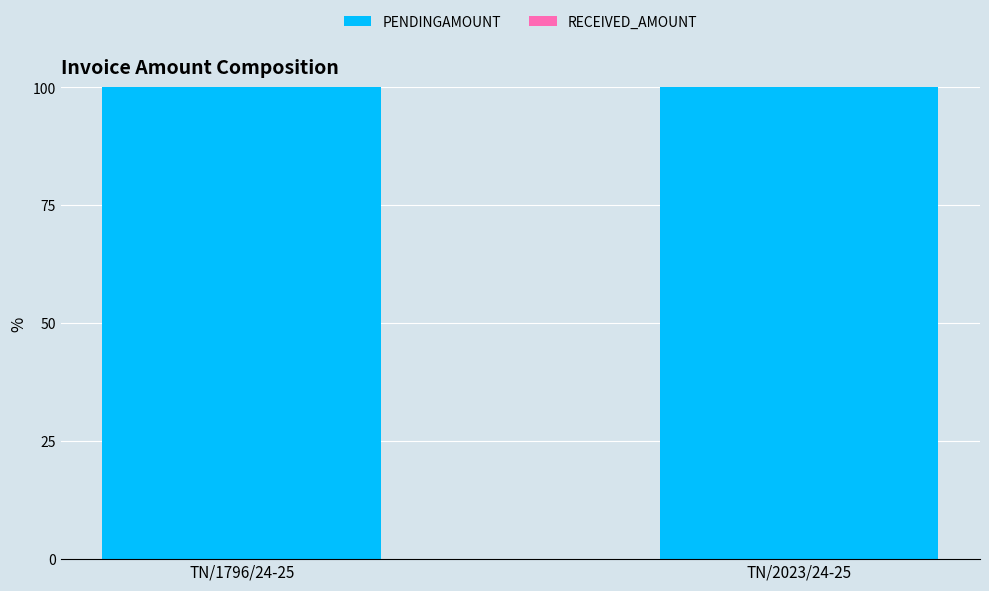

What is the difference between the highest and lowest values at TN/1796/24-25?

100